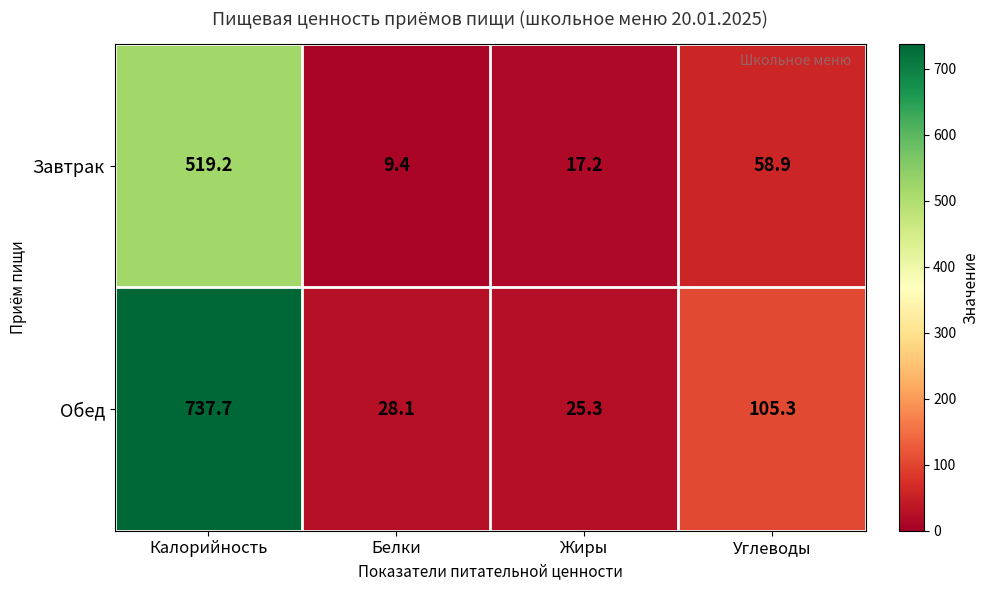

The Обед series shows 737.7 at Калорийность. True or false?

True